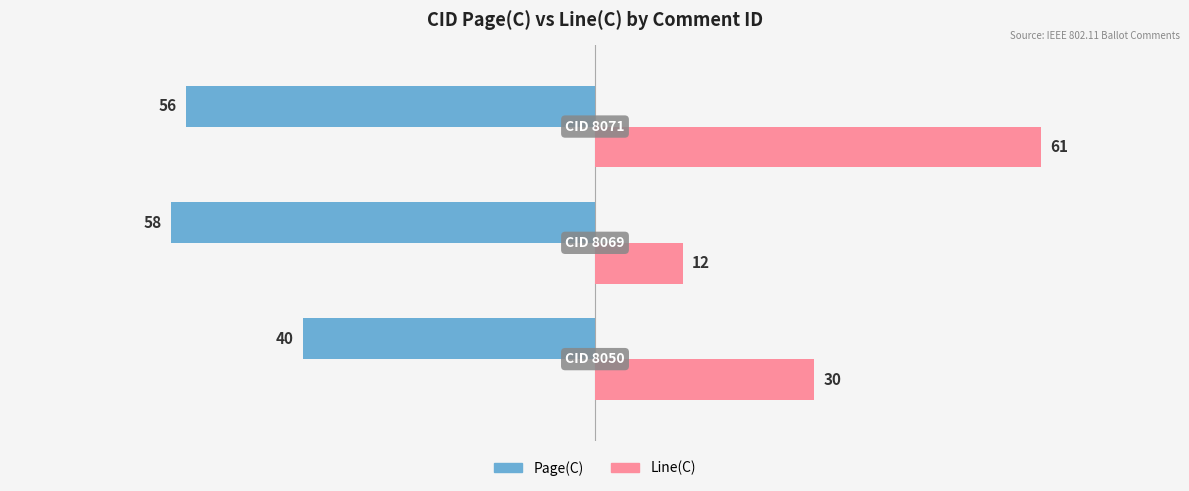

List the series in order of their overall mean, lowest first.

Page(C), Line(C)